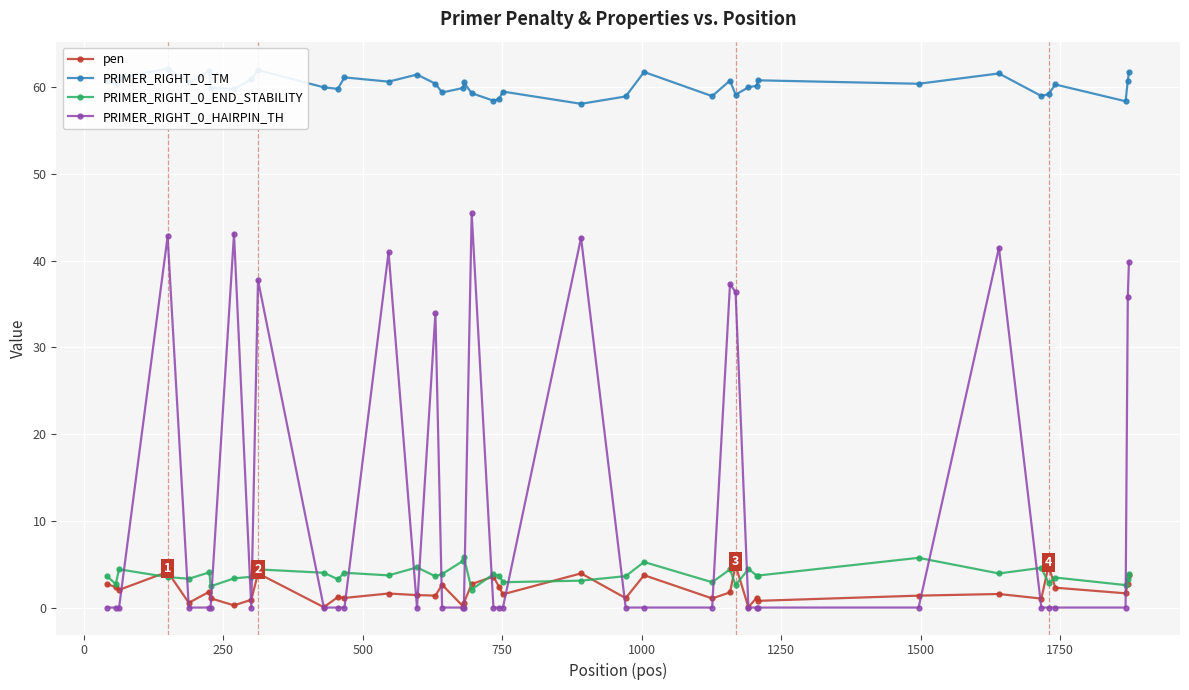

What is the value of the PRIMER_RIGHT_0_END_STABILITY point at the 2nd from the left?

2.7